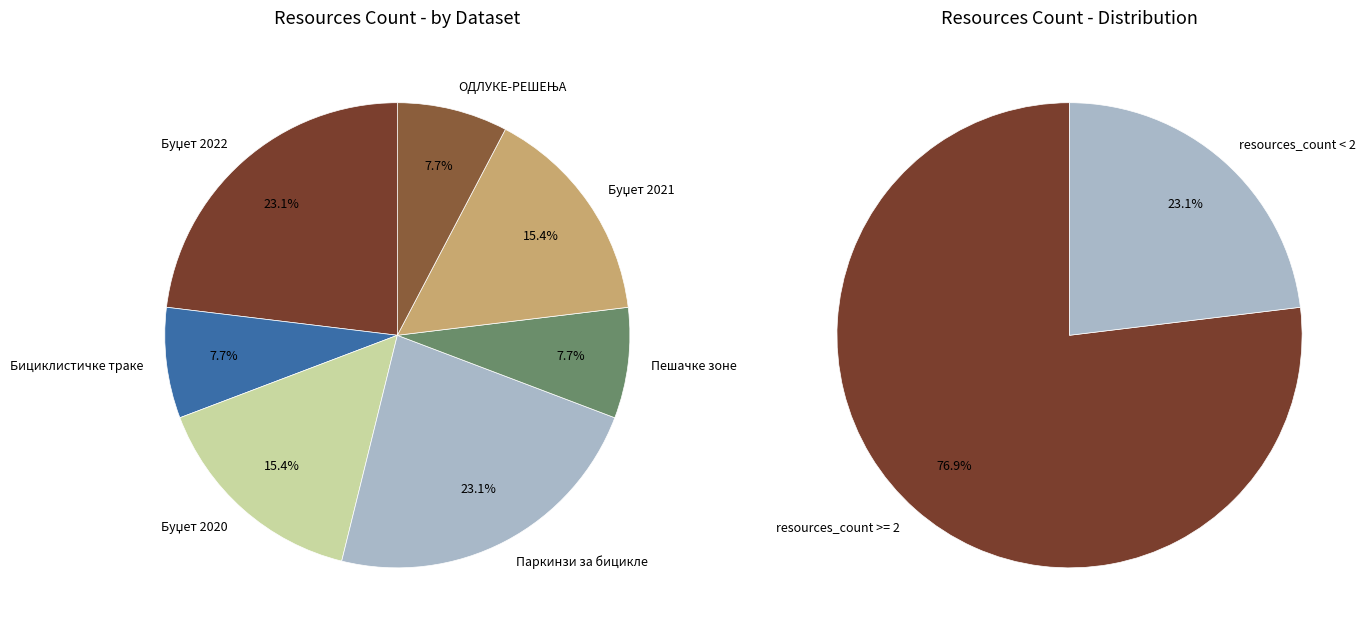

What percentage is the ОДЛУКЕ-РЕШЕЊА slice, to the nearest percent?

8%